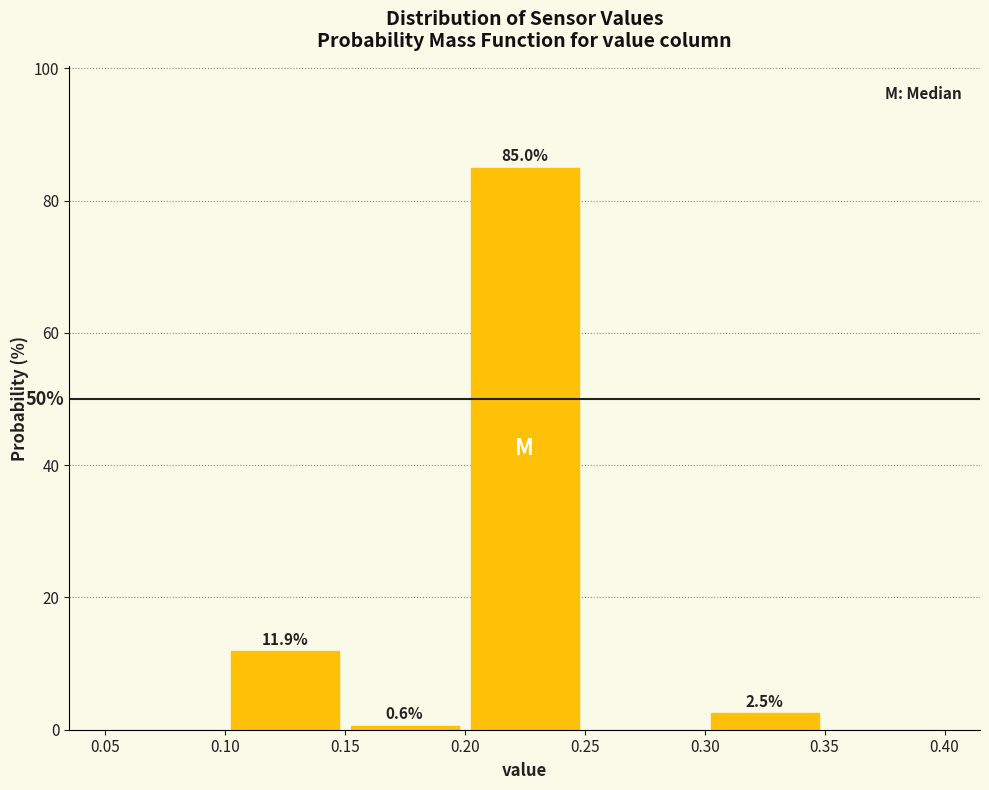

Over which range of the x-axis is the bar tallest?

0.20 to 0.25